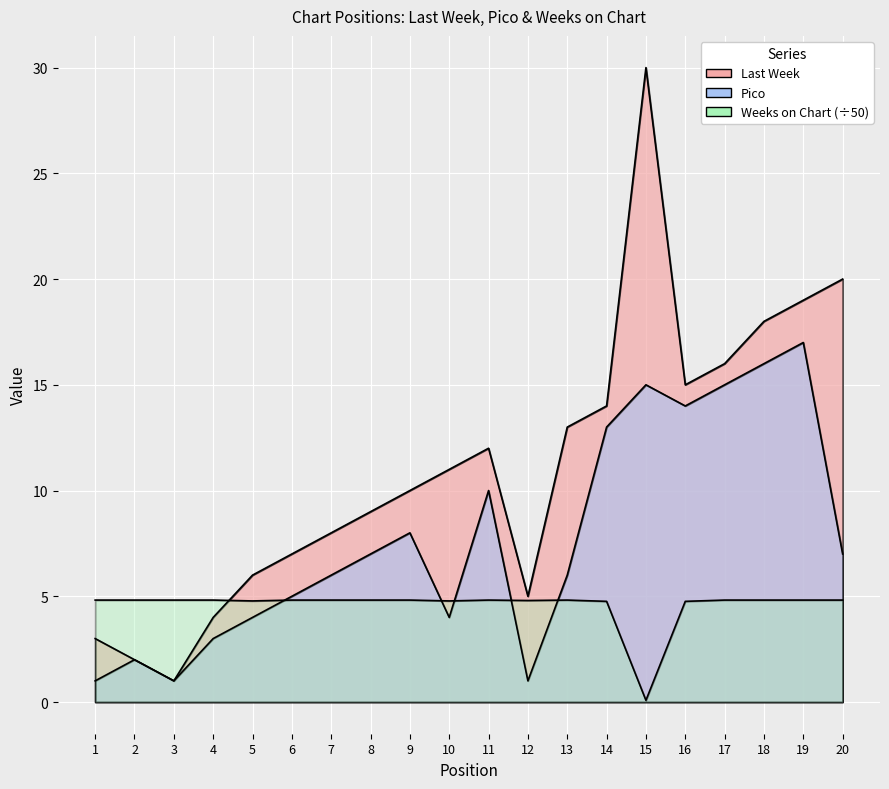

What is the spread (max minus min) of values at 12?

4.0